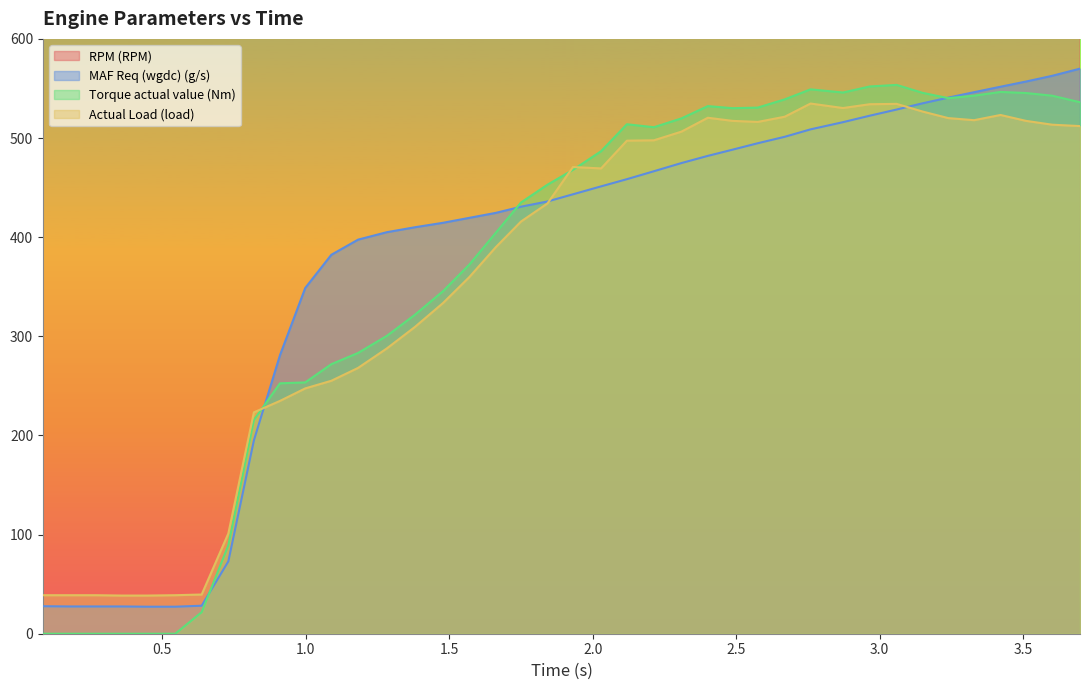

What is the maximum value for MAF Req (wgdc) (g/s)?

570.0